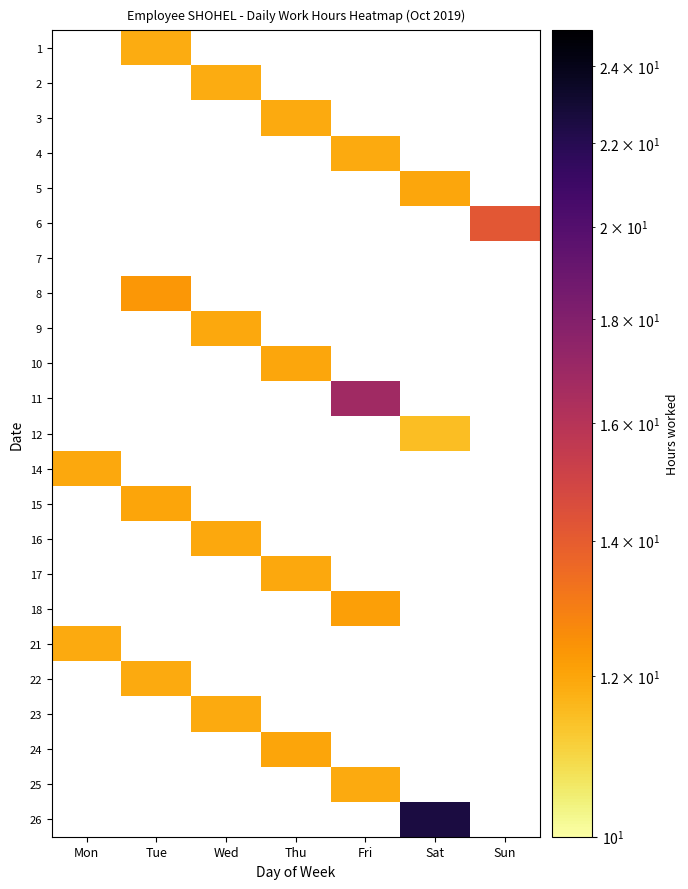

Which label corresponds to the smallest value in the chart?

Sat